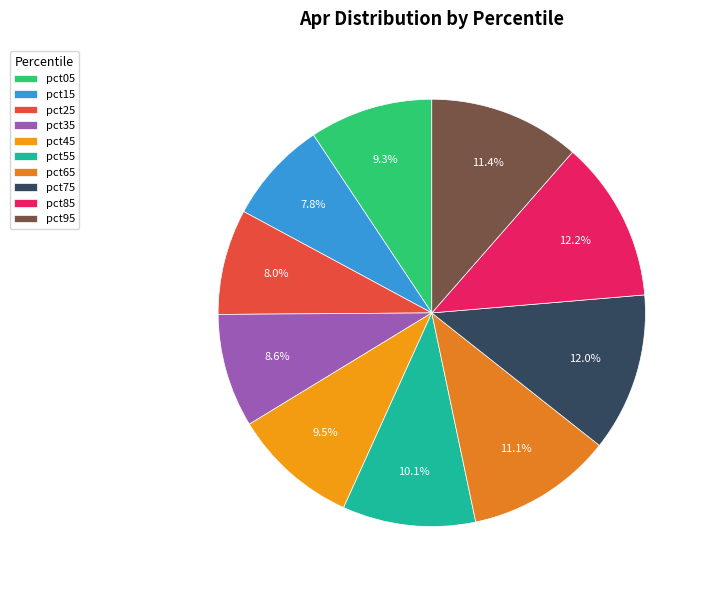

What percentage is NOT represented by pct65?

88.9%